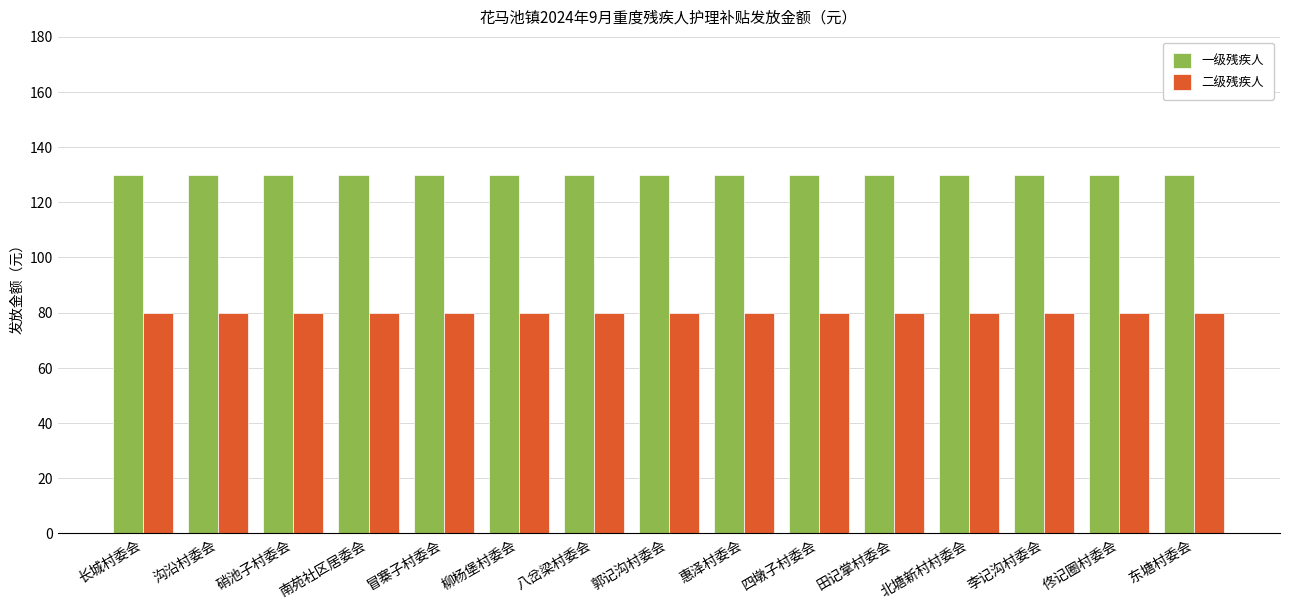

What is the difference between the highest and lowest values at 惠泽村委会?

50